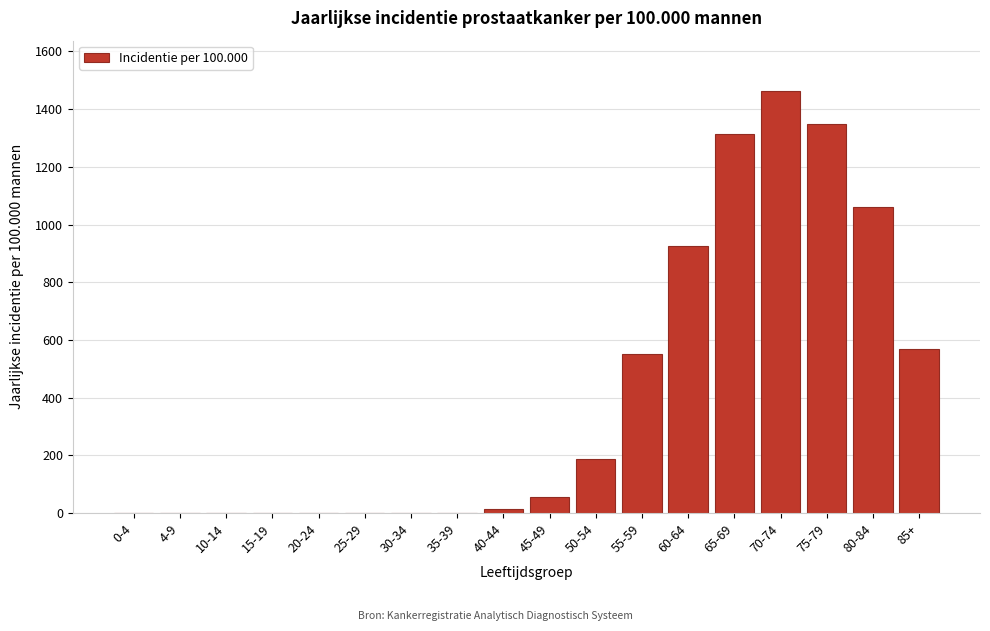

Reading left to right, transcribe all the data shown in this chart.

0-4=0.0	4-9=0.0	10-14=0.0	15-19=0.0	20-24=0.0	25-29=0.0	30-34=0.0	35-39=0.0	40-44=13.6	45-49=55.7	50-54=187.8	55-59=550.7	60-64=927.1	65-69=1313.5	70-74=1461.8	75-79=1348.2	80-84=1060.4	85+=570.3